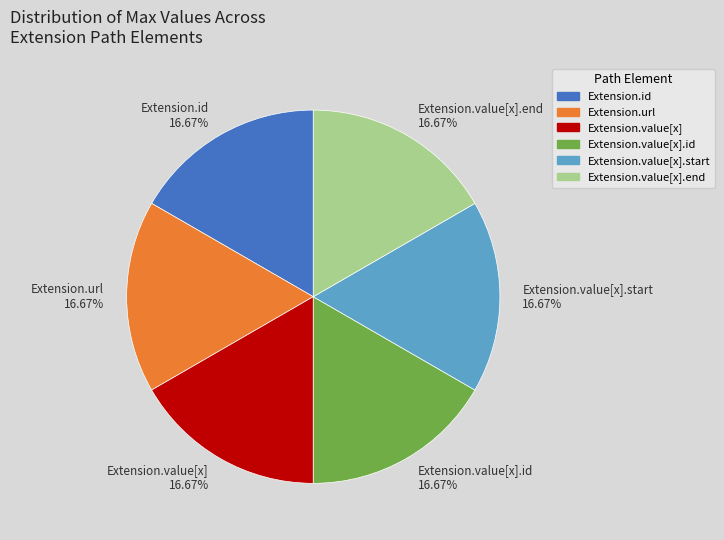

Does Extension.value[x] 16.67% account for over 50% of the chart?

No